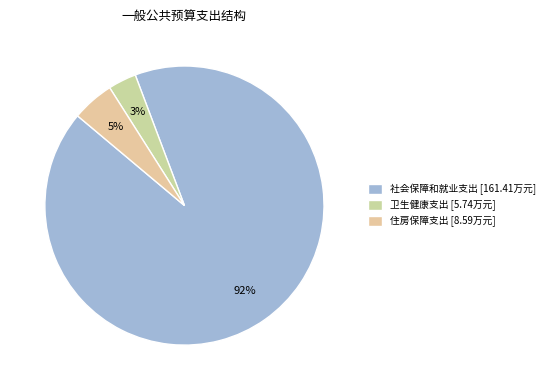

Which has a higher value, 社会保障和就业支出 or 住房保障支出?

社会保障和就业支出